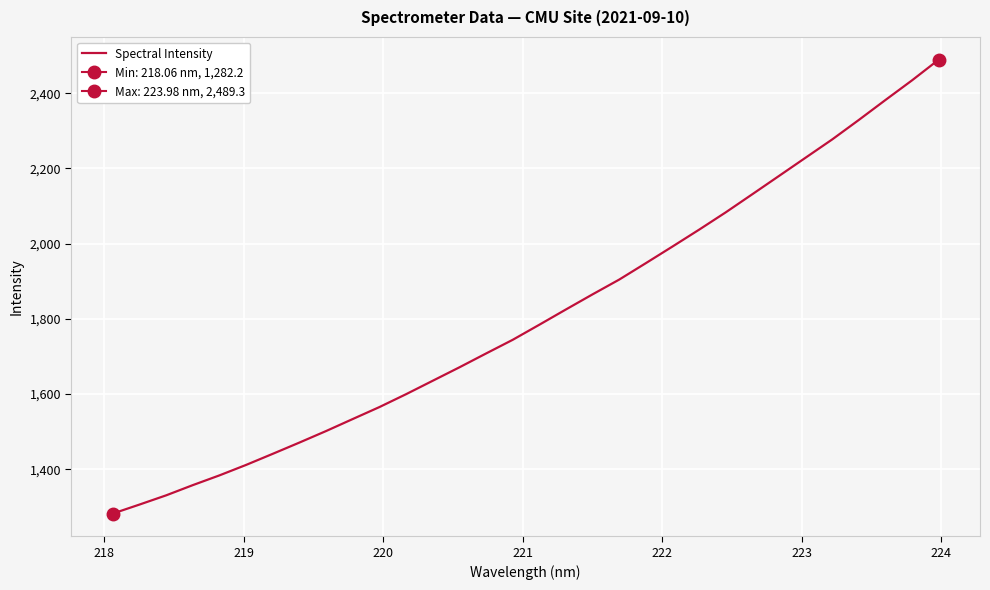

What is the maximum value for Spectral Intensity?

2489.3